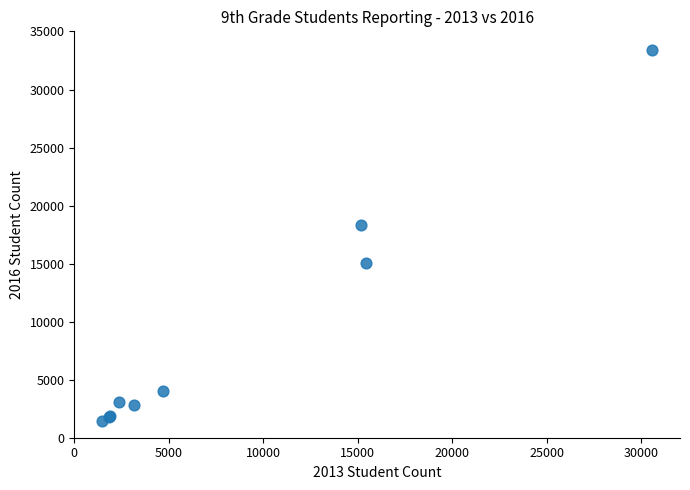

What Y value in the scatter plot is closest to 17422?

18337